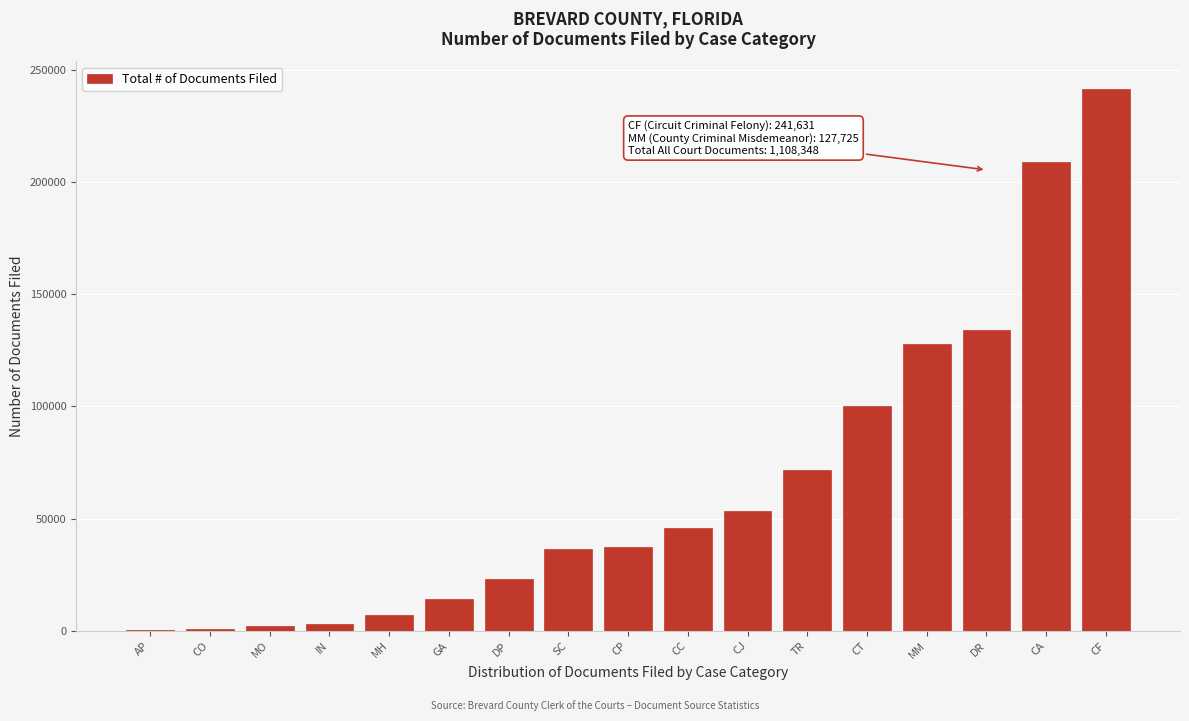

At which label is the value closest to 121122?

MM